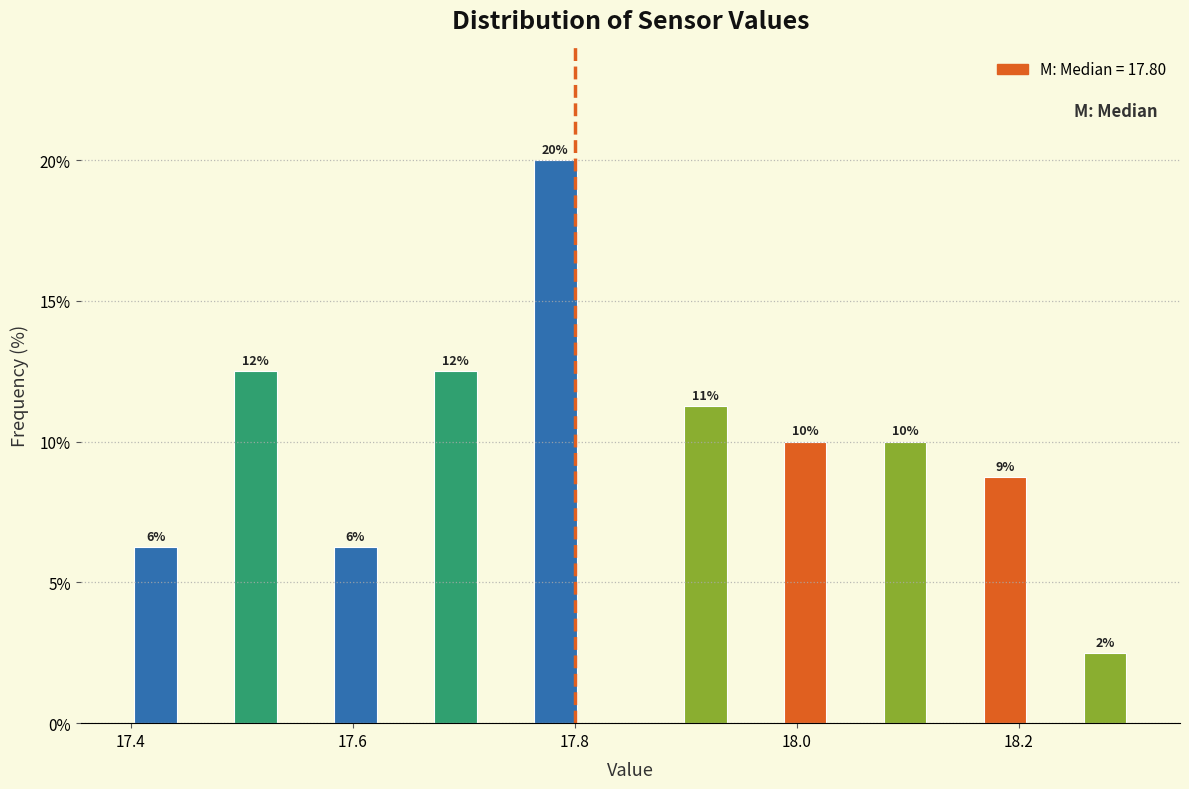

Around what value on the x-axis is the tallest bar? Give the approximate position of its centre, as read against the axis.

17.78